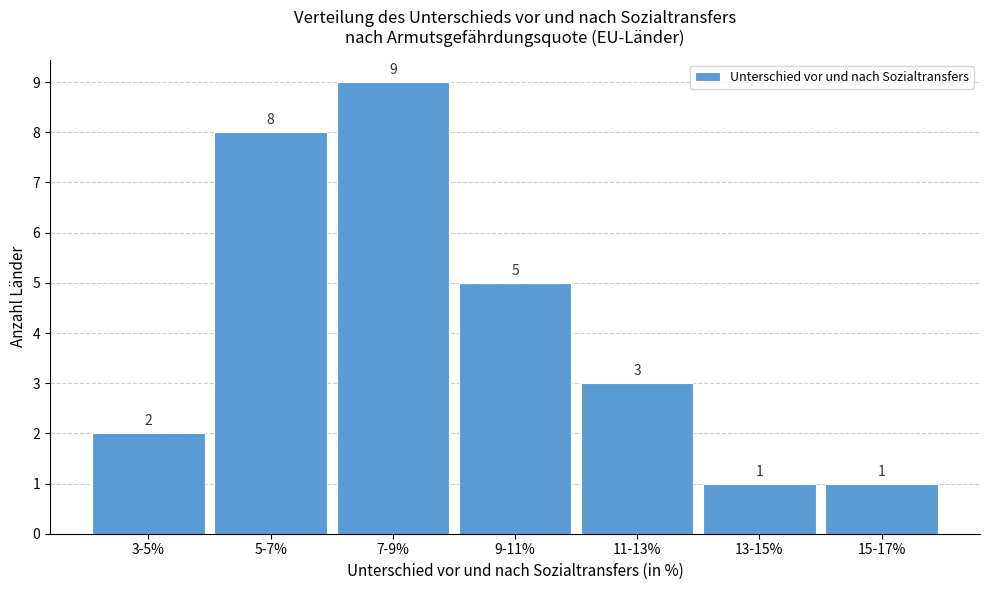

Reading right to left, extract all data points from this chart.

1	1	3	5	9	8	2